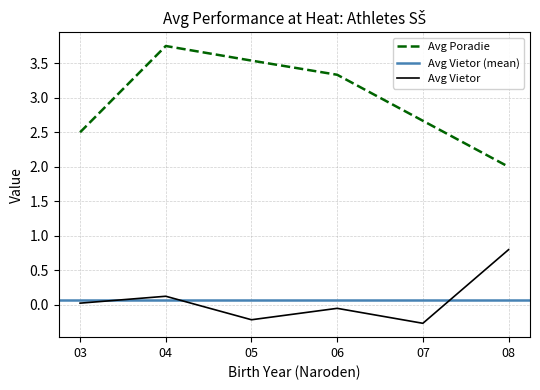

True or false: Avg Vietor and Avg Poradie intersect in this chart.

False